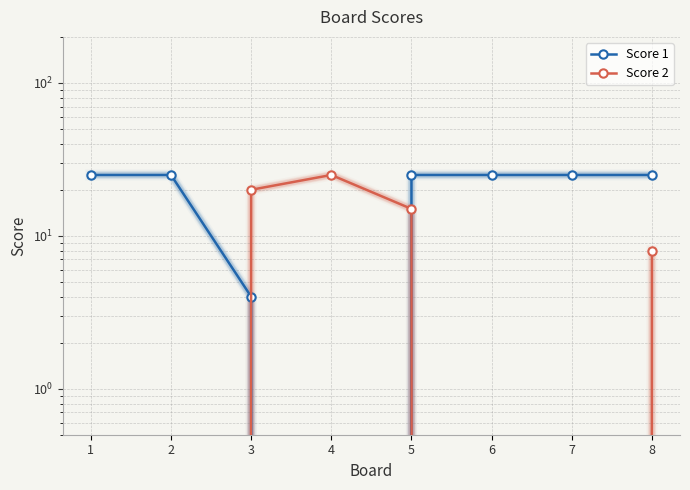

Rank the series at 8 from lowest to highest value.

Score 2, Score 1